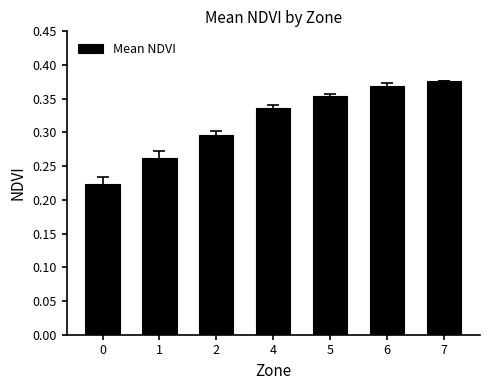

Is it true that the value at 4 is 0.3?

True